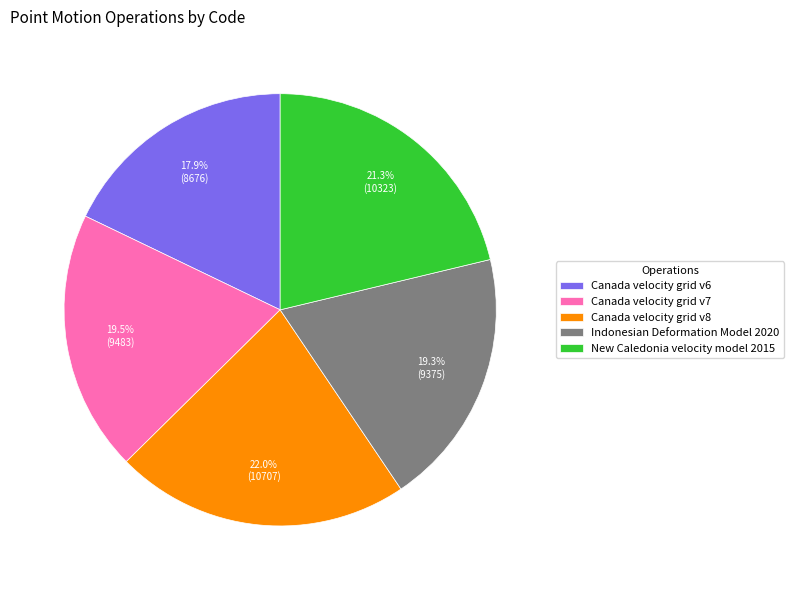

How many slices are in this pie chart?

5